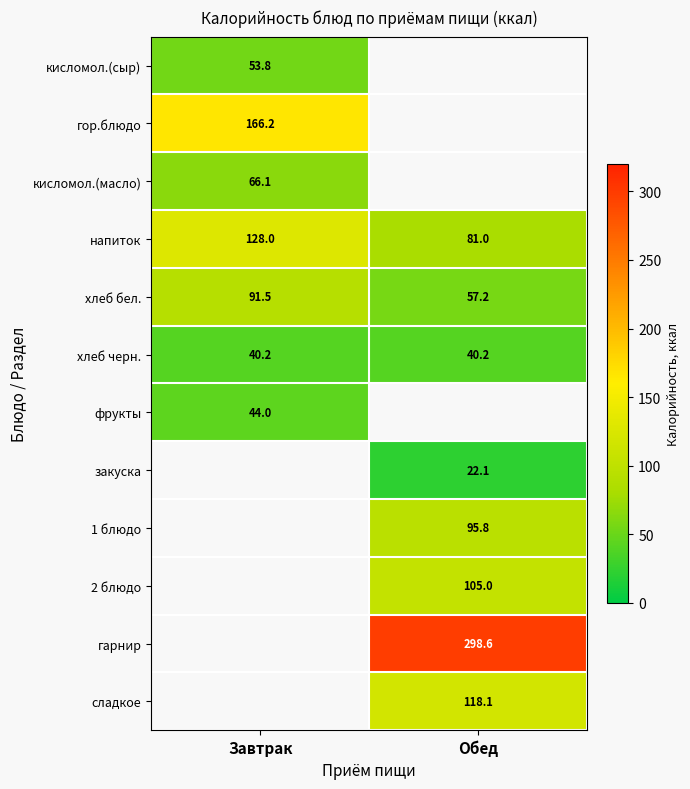

What is the approximate value of хлеб бел. at Завтрак?

91.5